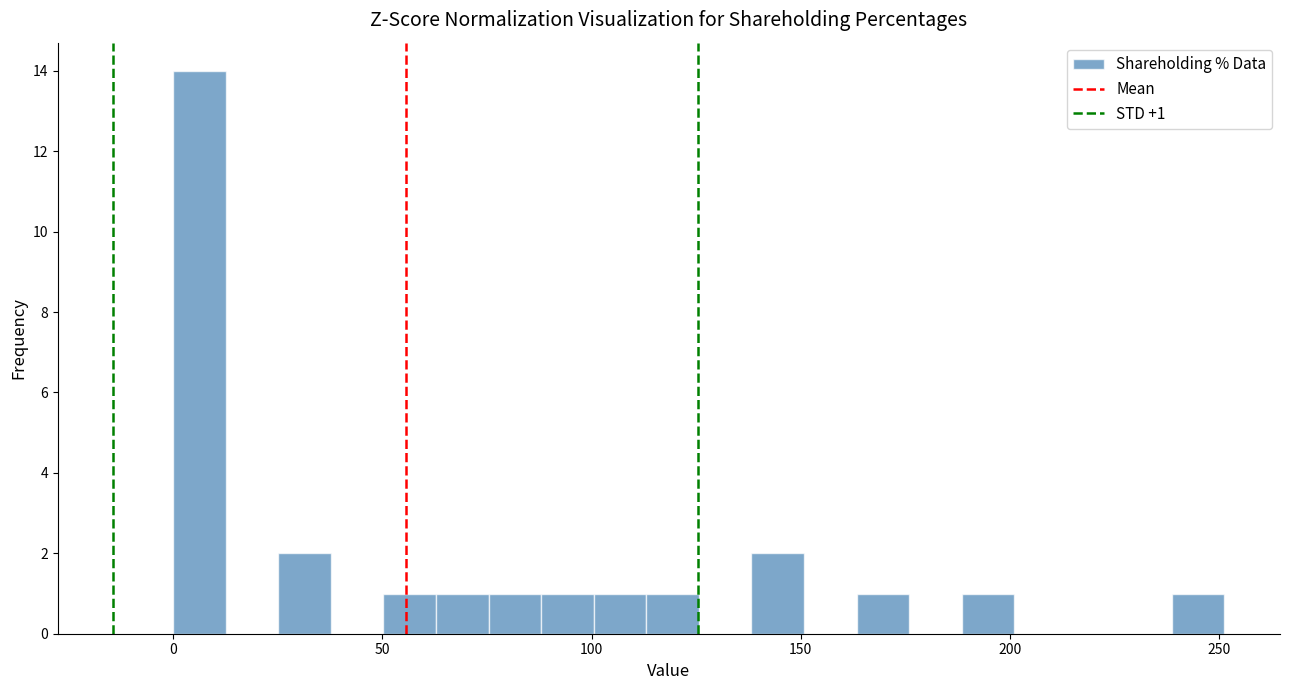

Around what value on the x-axis is the tallest bar? Give the approximate position of its centre, as read against the axis.

5